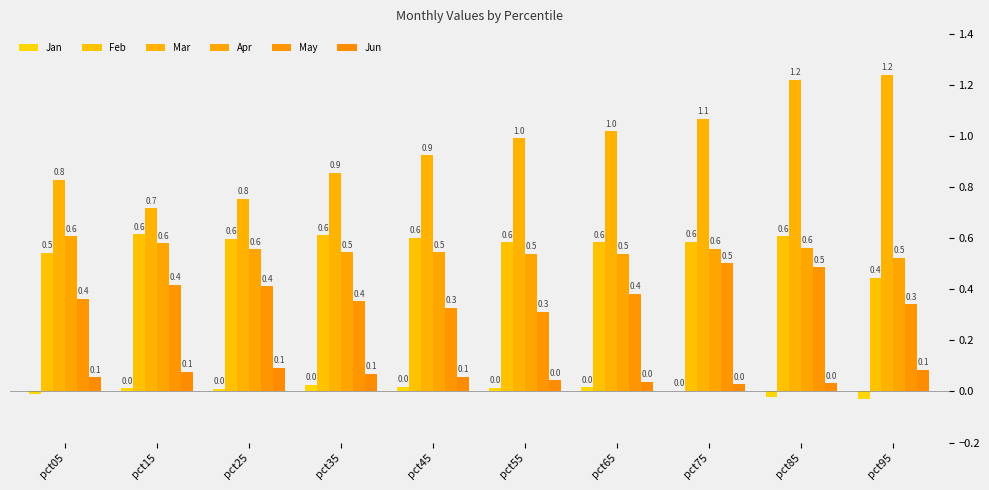

What is the value of the Jun bar at the 4th from the left?

0.1